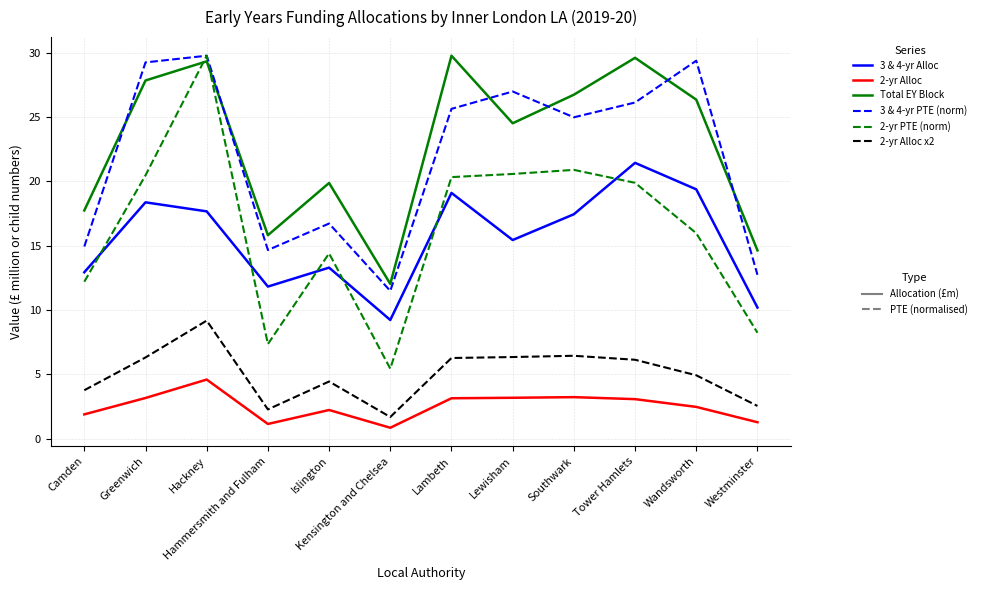

What is the spread (max minus min) of values at Greenwich?

26.1